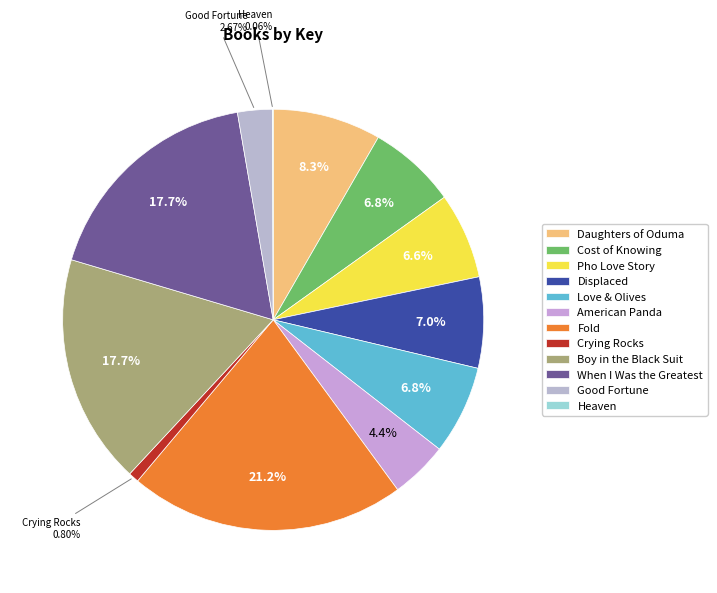

How many segments does this pie chart have?

12